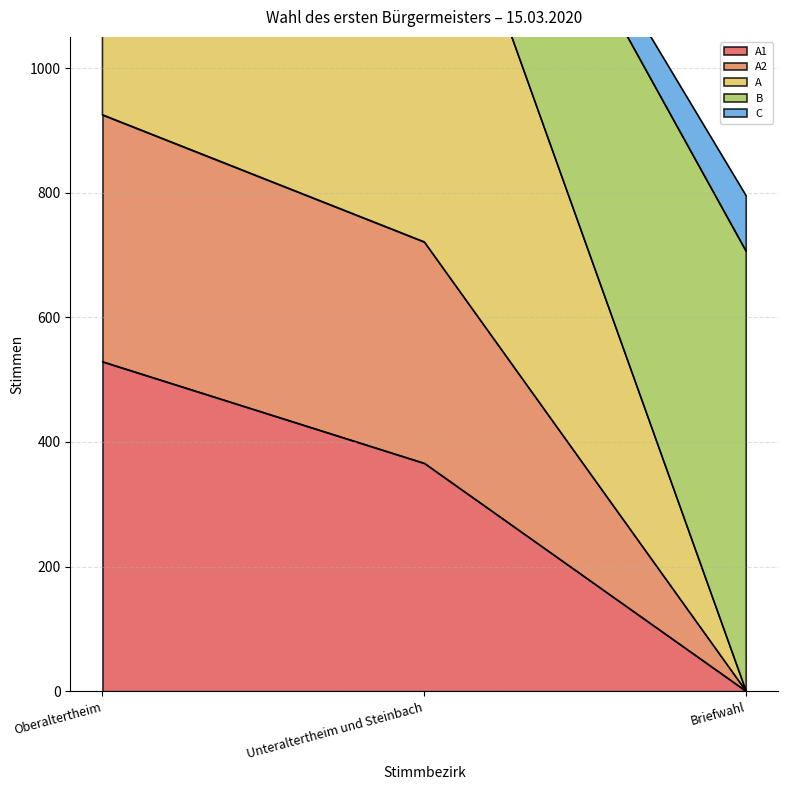

The value of A1 at Unteraltertheim und Steinbach is 234. True or false?

False